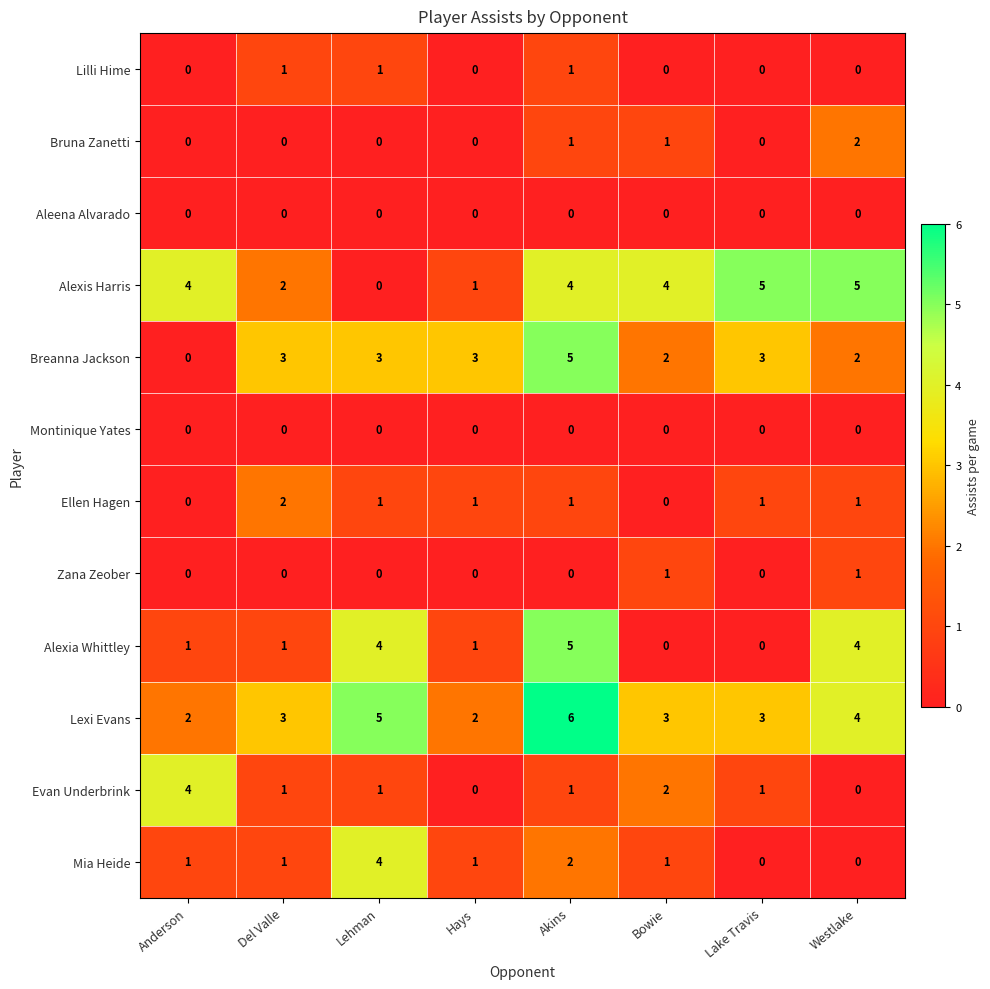

True or false: Alexia Whittley has a value of 8 at Akins.

False